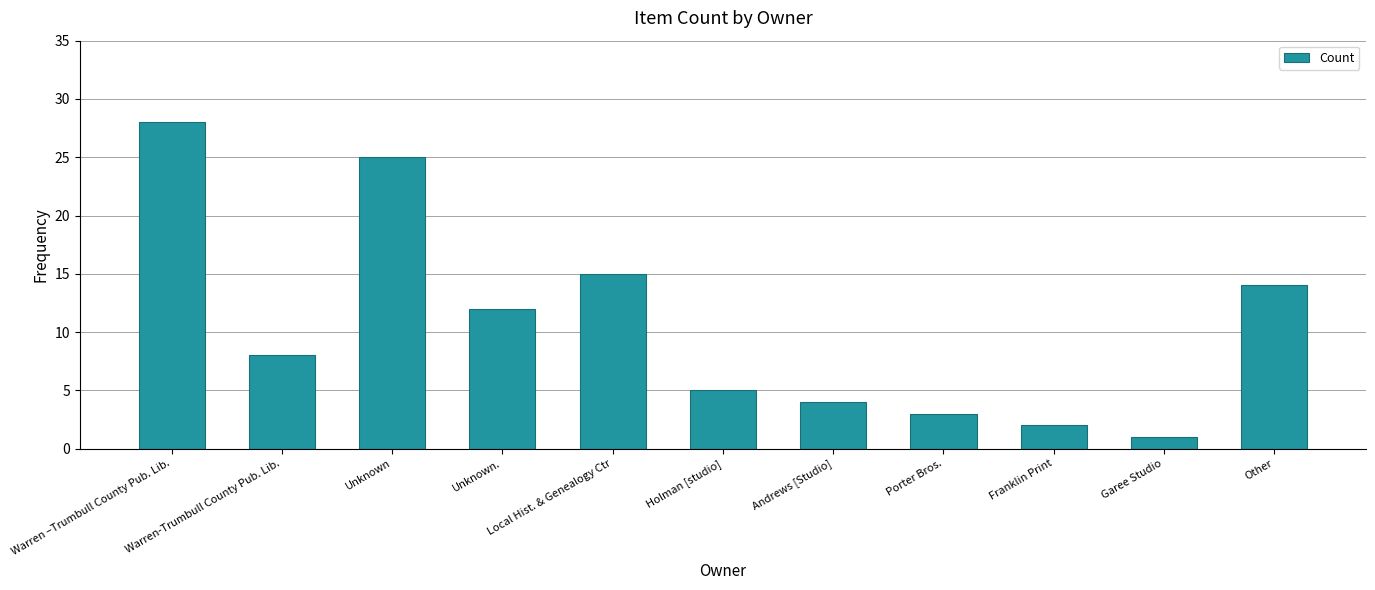

What is the smallest value displayed?

1